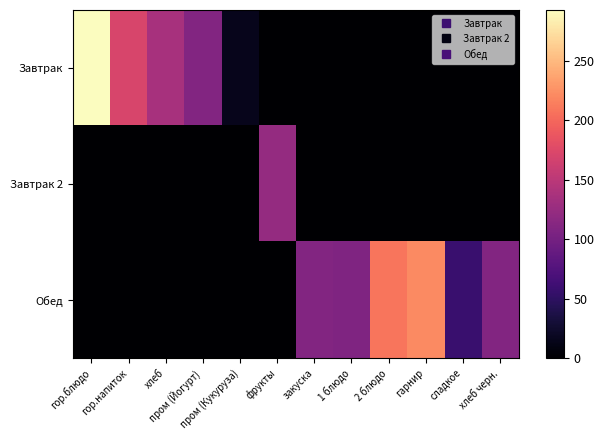

Which series has the widest spread of values?

Завтрак